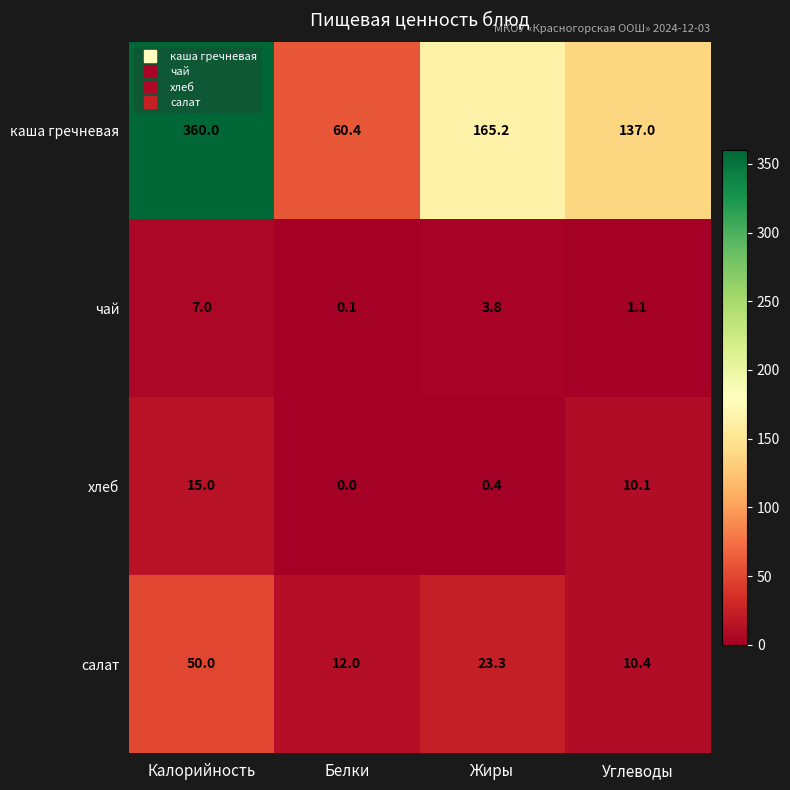

How many data points in чай are less than 3?

2